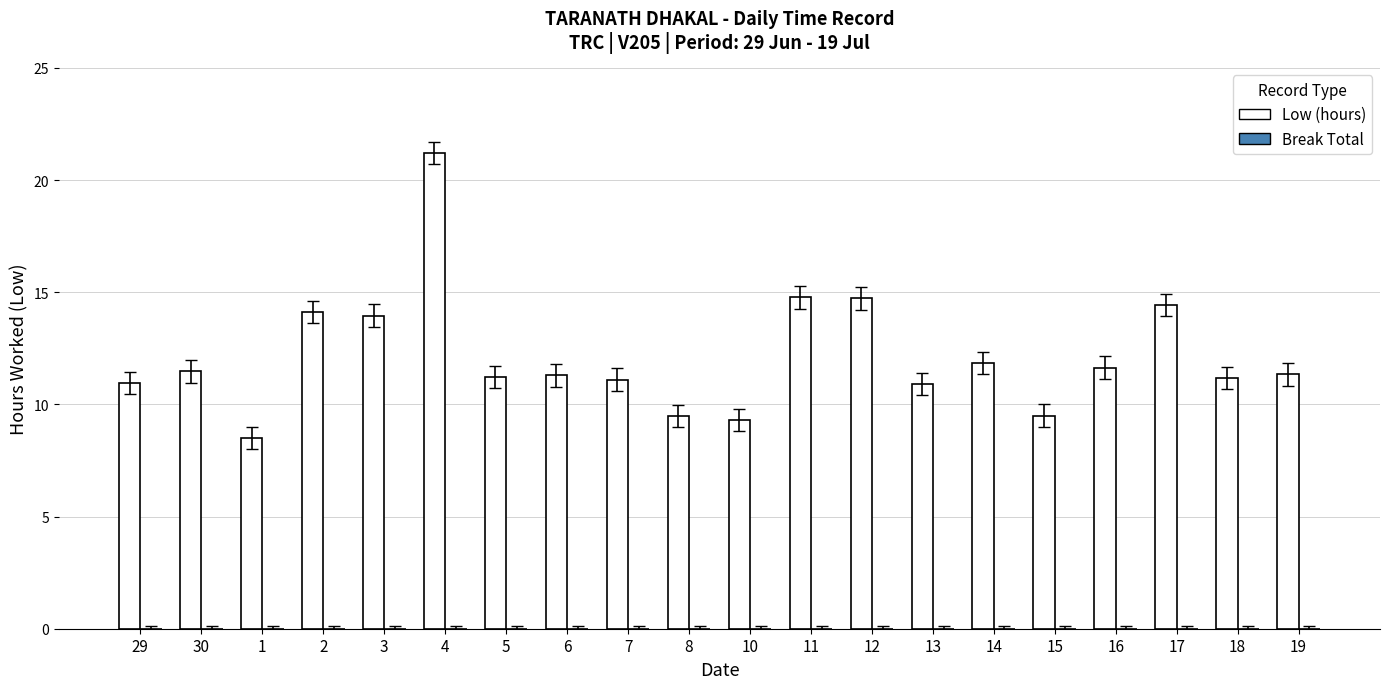

Read the value at 30.

11.5